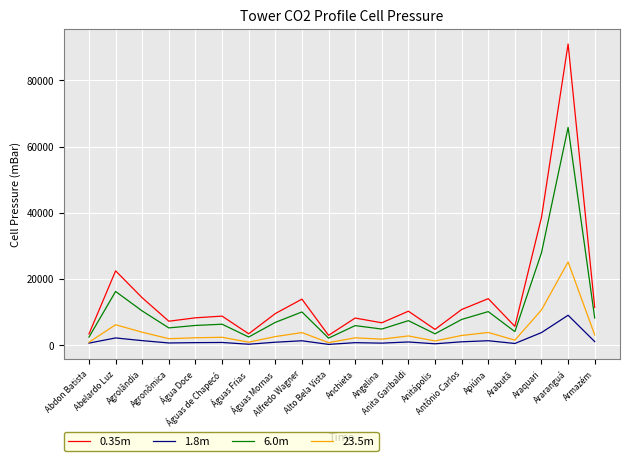

At which label does 0.35m first exceed 9600?

Abelardo Luz